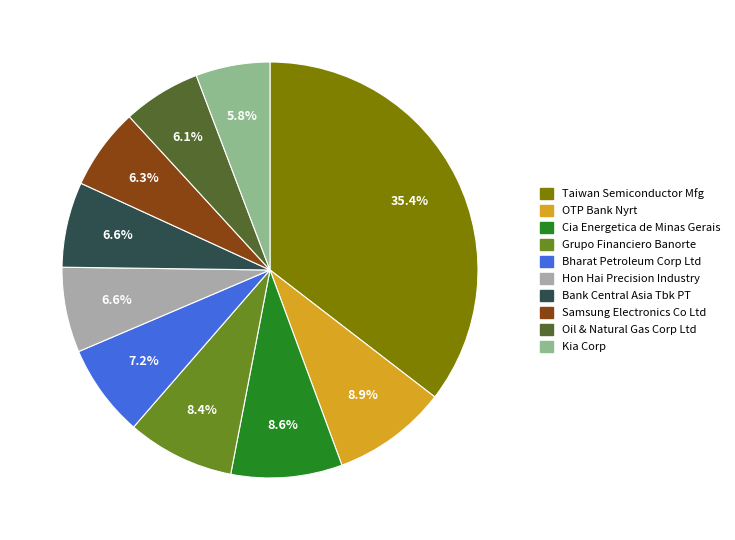

Is there a majority slice in this chart?

No